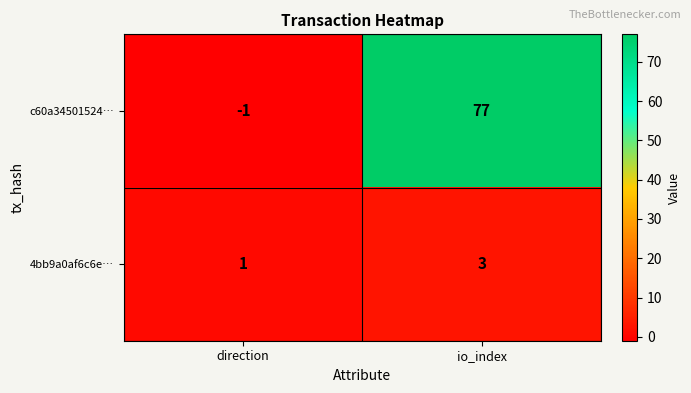

At which category is the sum across all series the highest?

io_index